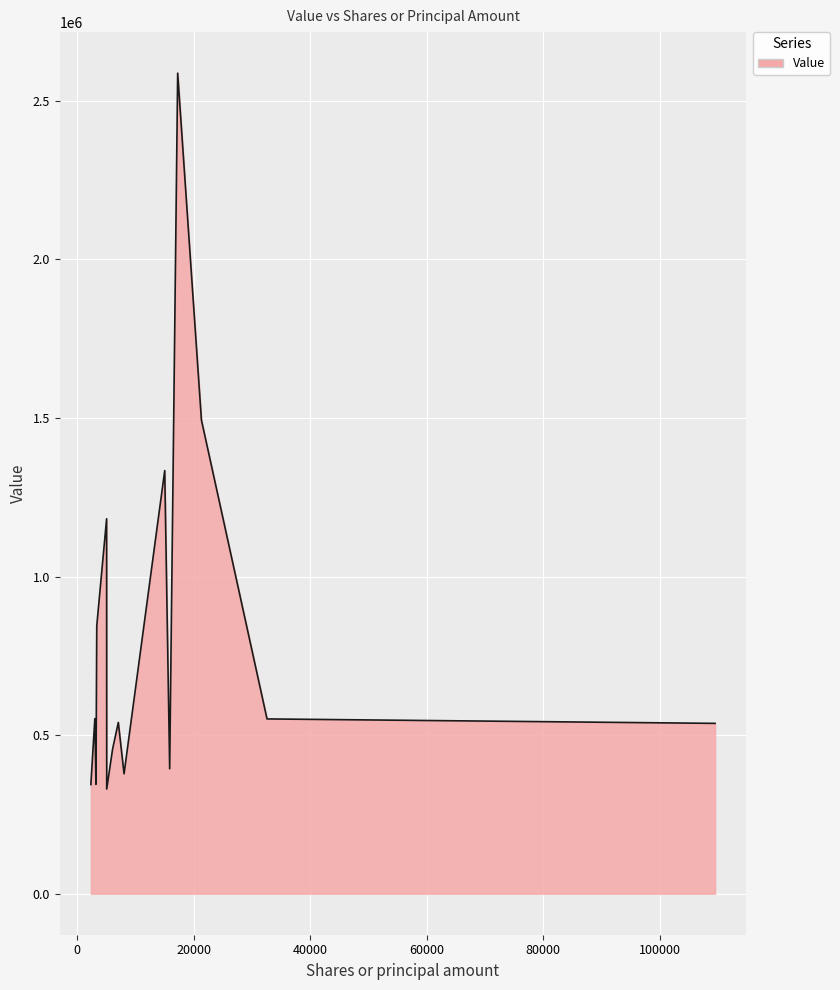

What is the smallest value displayed?

330000